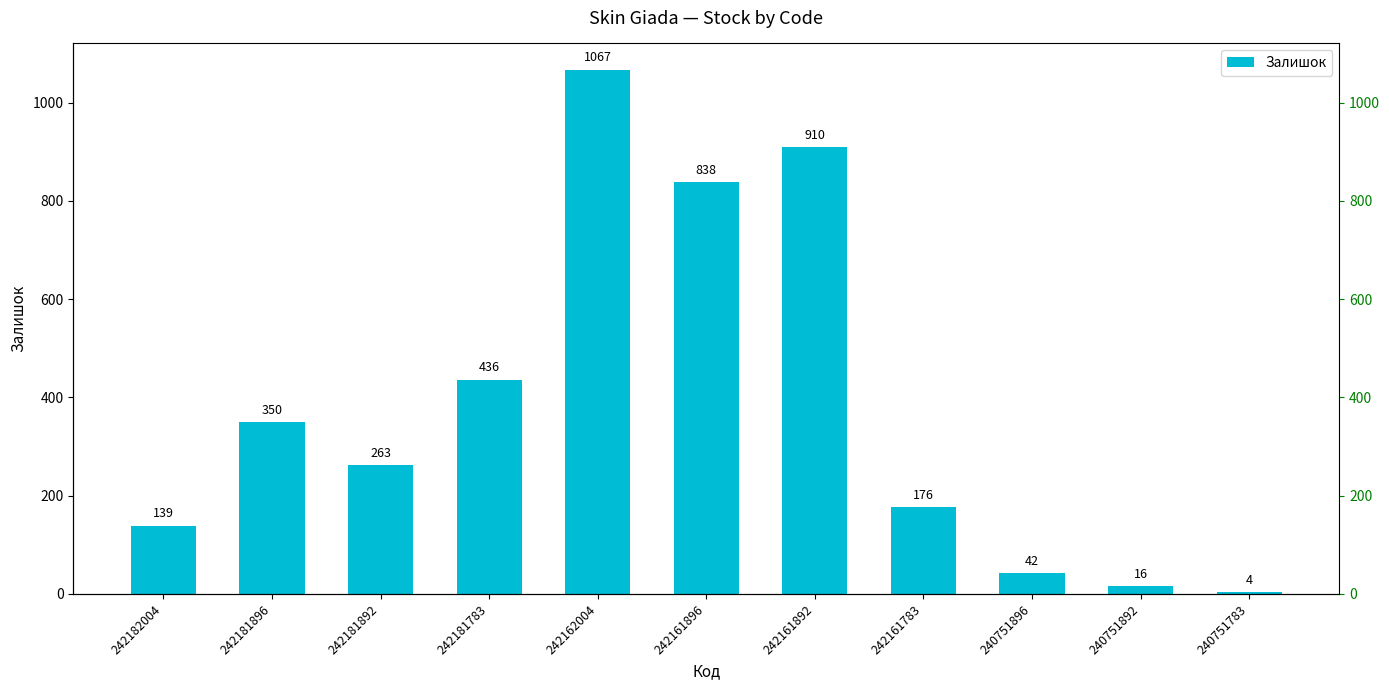

What is the difference between the maximum and minimum values?

1063